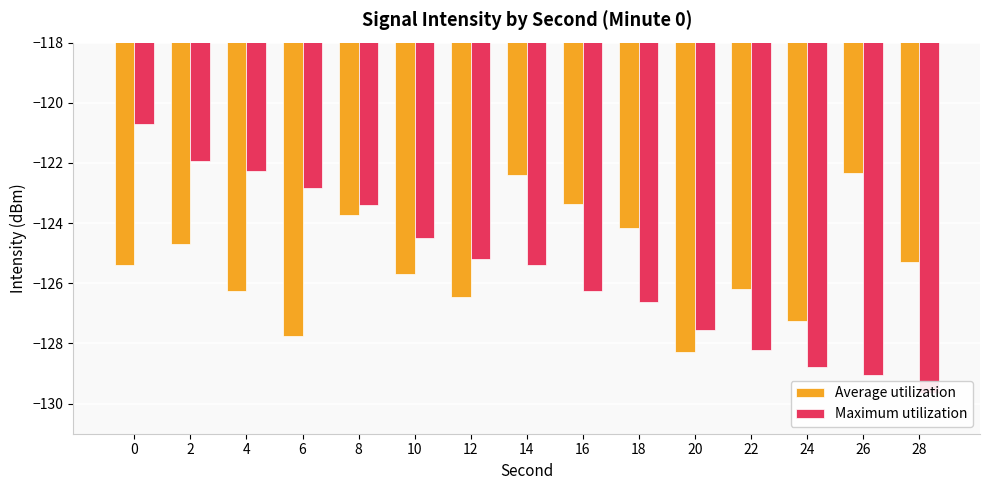

Rank the series by their average value, from highest to lowest.

Average utilization, Maximum utilization